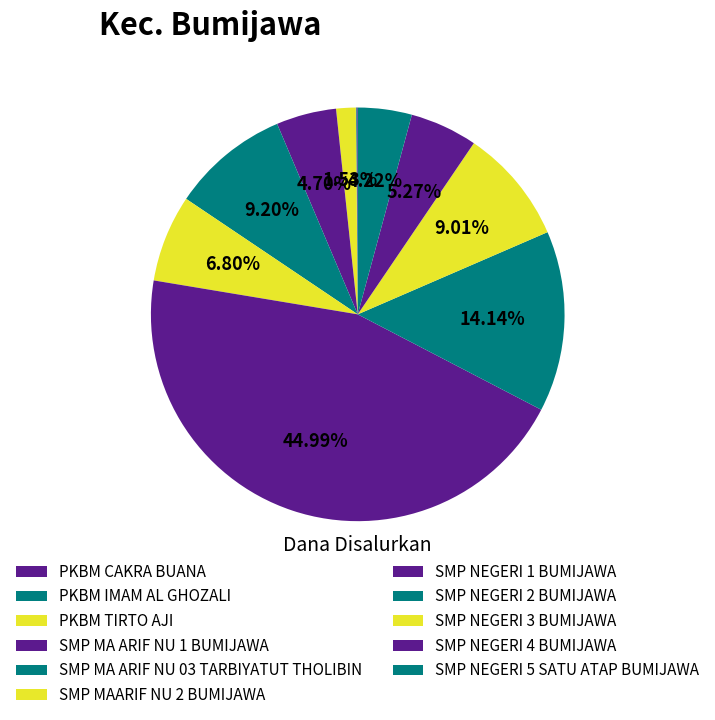

Is it true that SMP NEGERI 1 BUMIJAWA is 59% of the pie?

False